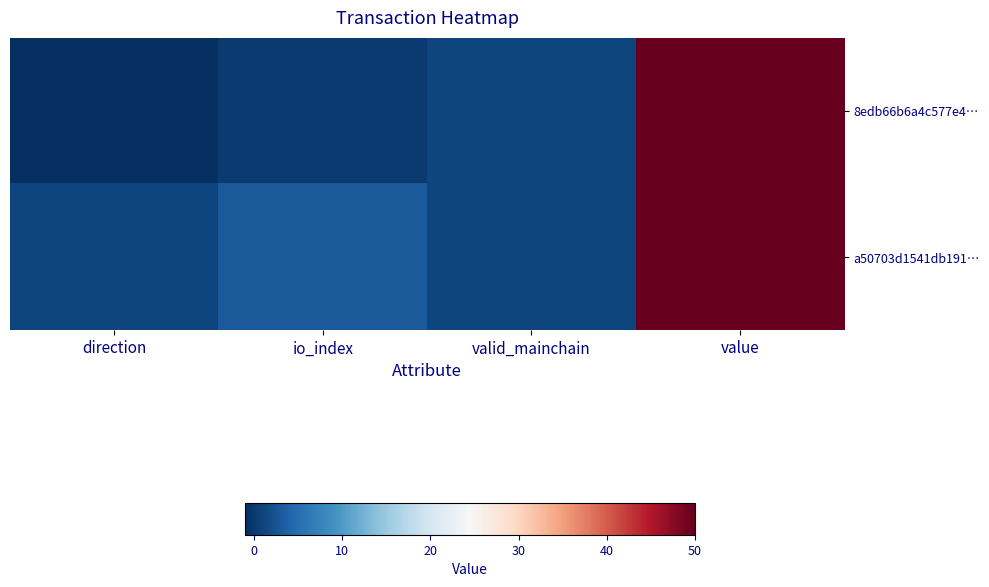

At how many categories does at least one series exceed 37?

1